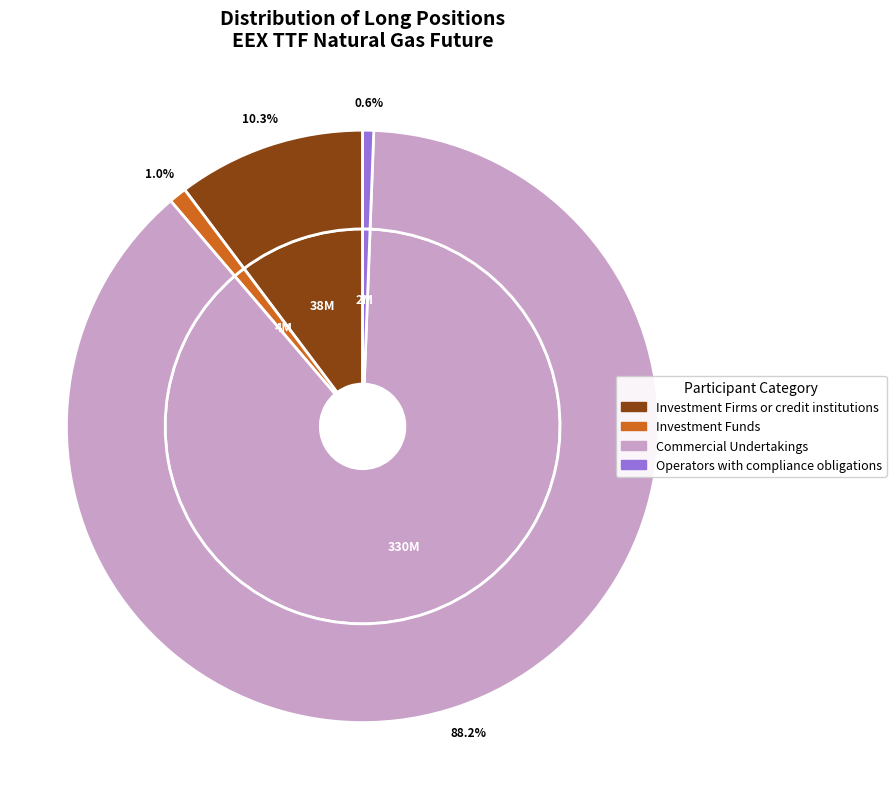

What is the majority slice?

Commercial Undertakings